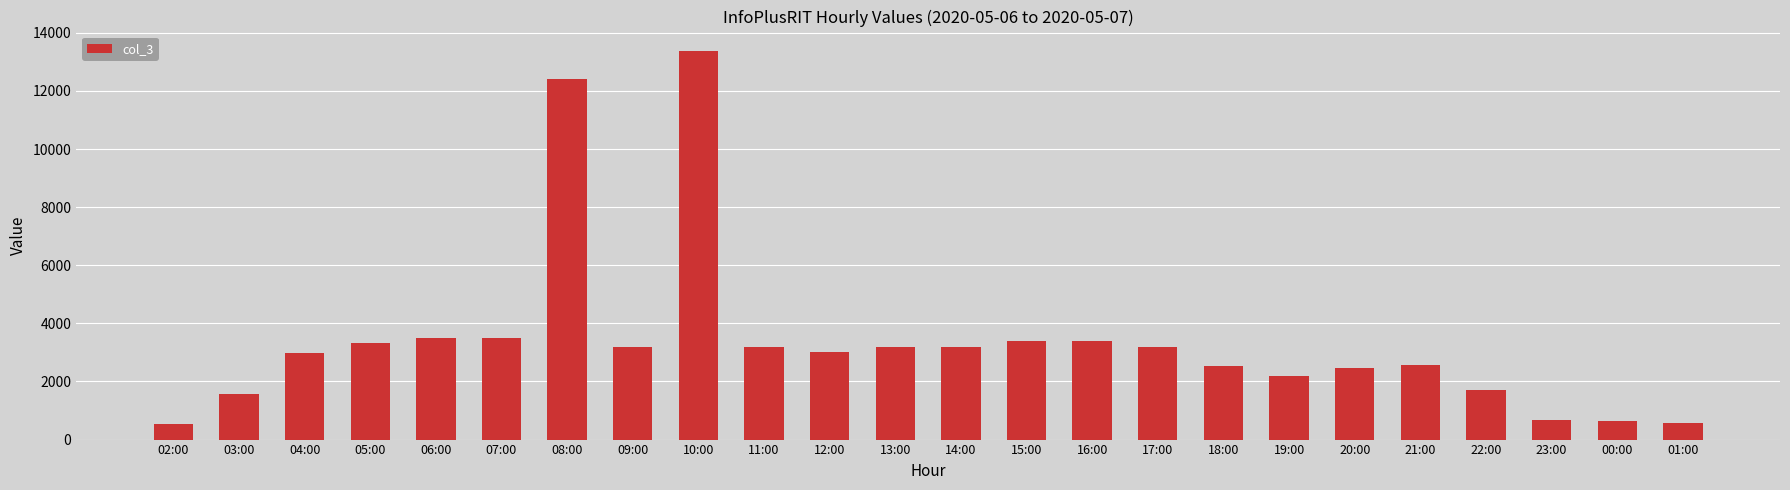

Which label corresponds to the largest value in the chart?

10:00